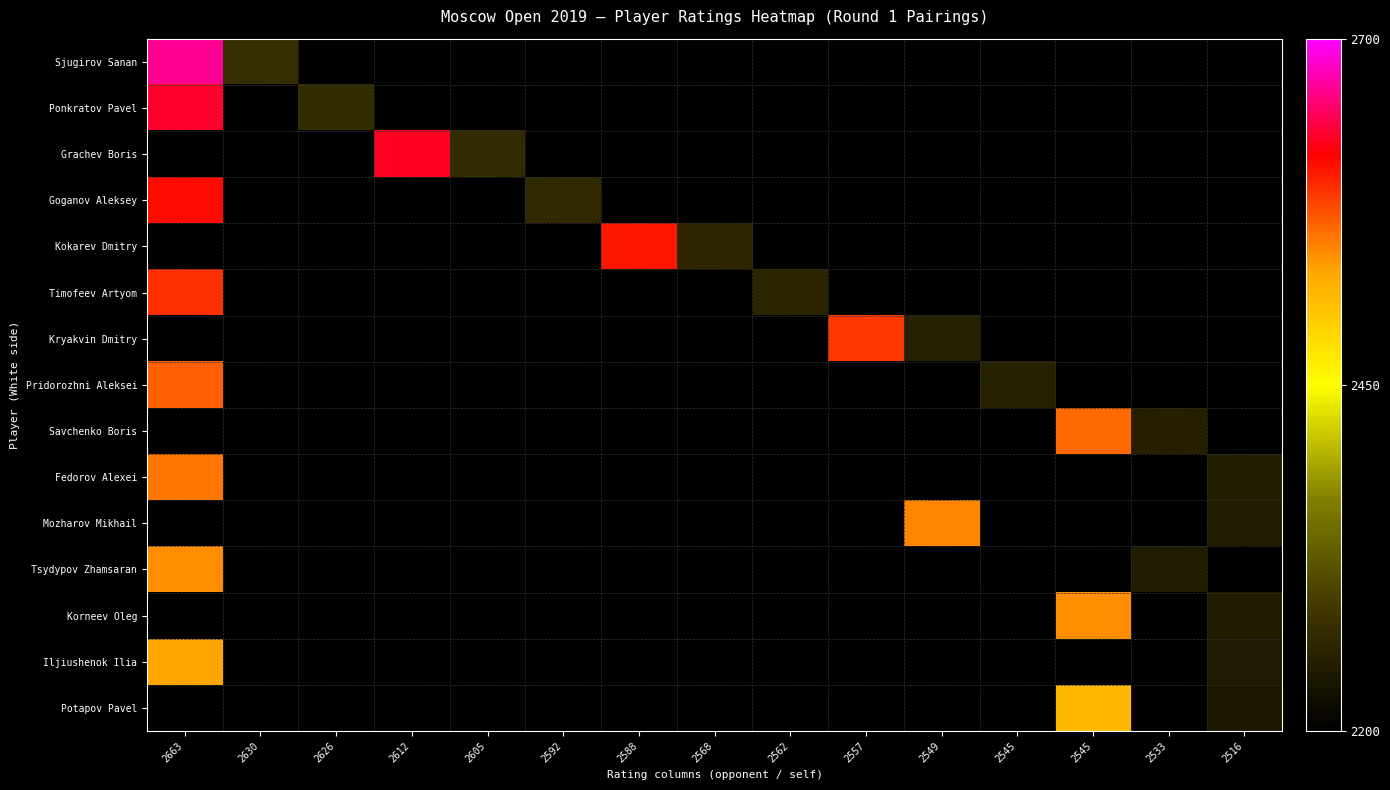

What is the smallest value displayed?

2240.0